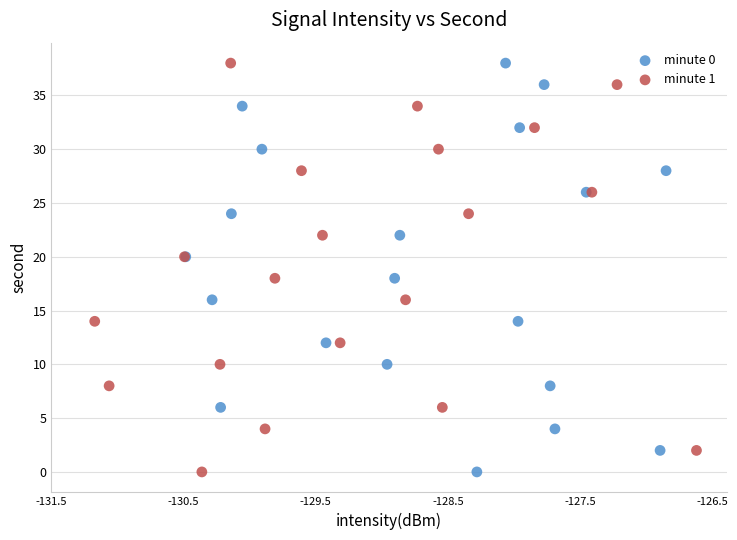

What are all the series names shown in the legend?

minute 0, minute 1